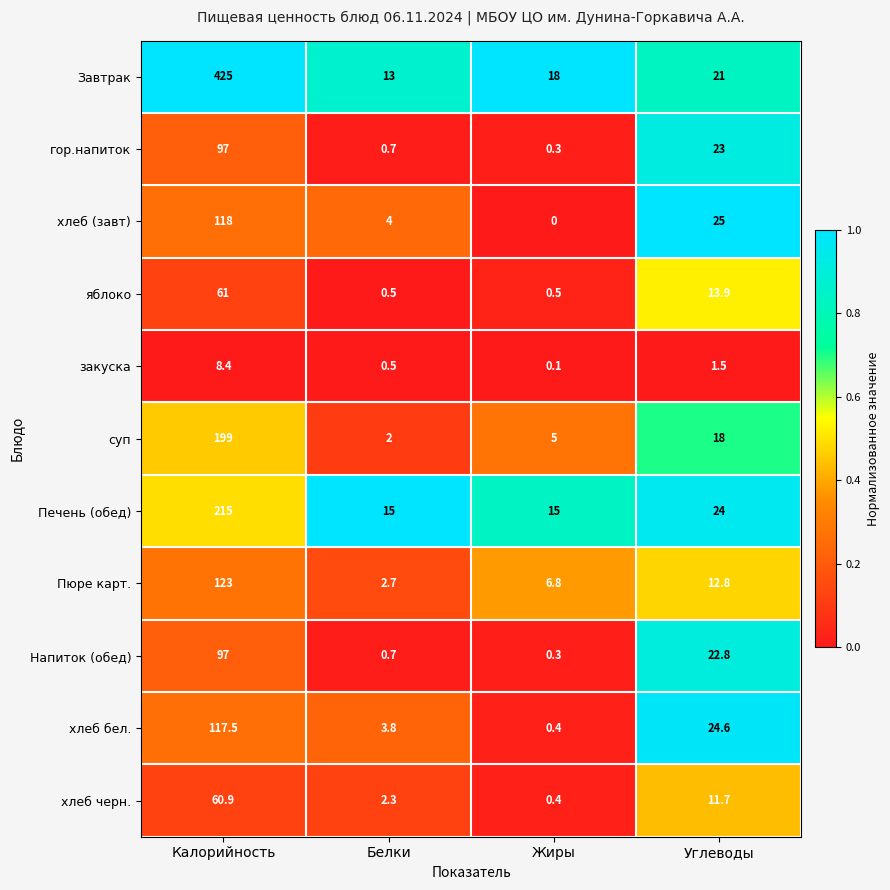

At which label does яблоко reach its peak?

Калорийность